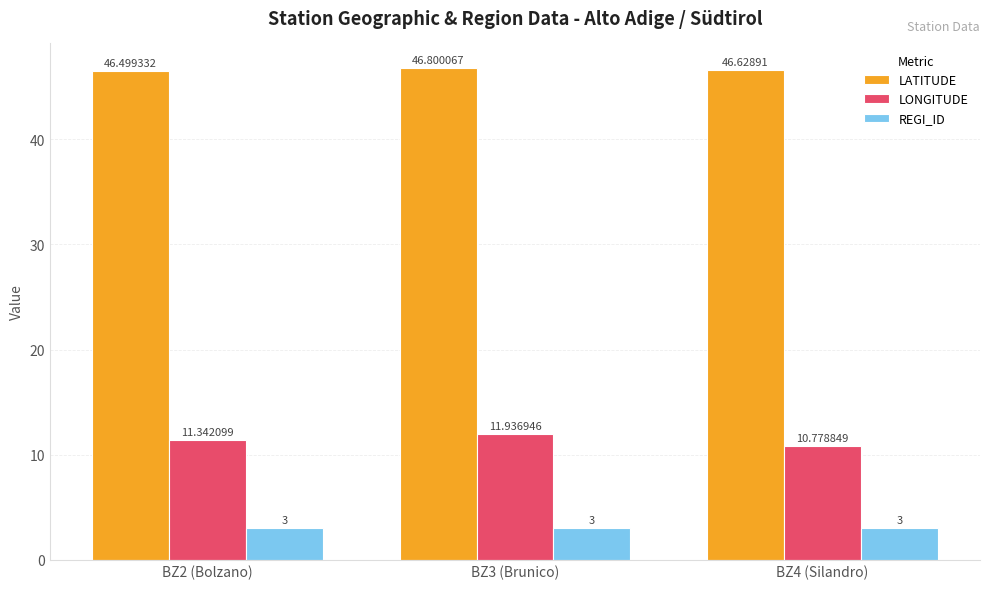

What is the difference between the highest and lowest values at BZ2 (Bolzano)?

43.5